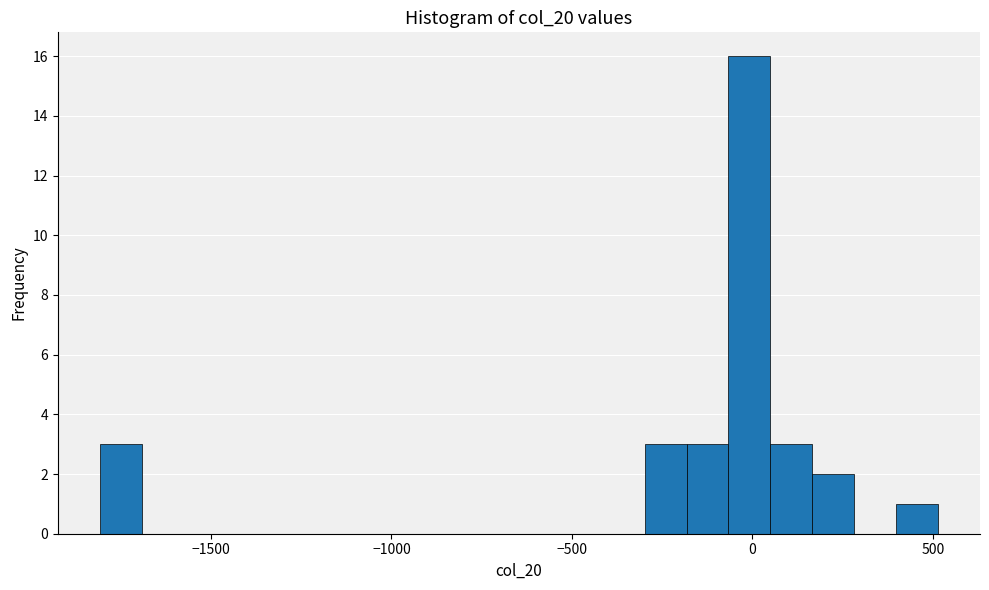

Around what value on the x-axis is the tallest bar? Give the approximate position of its centre, as read against the axis.

0